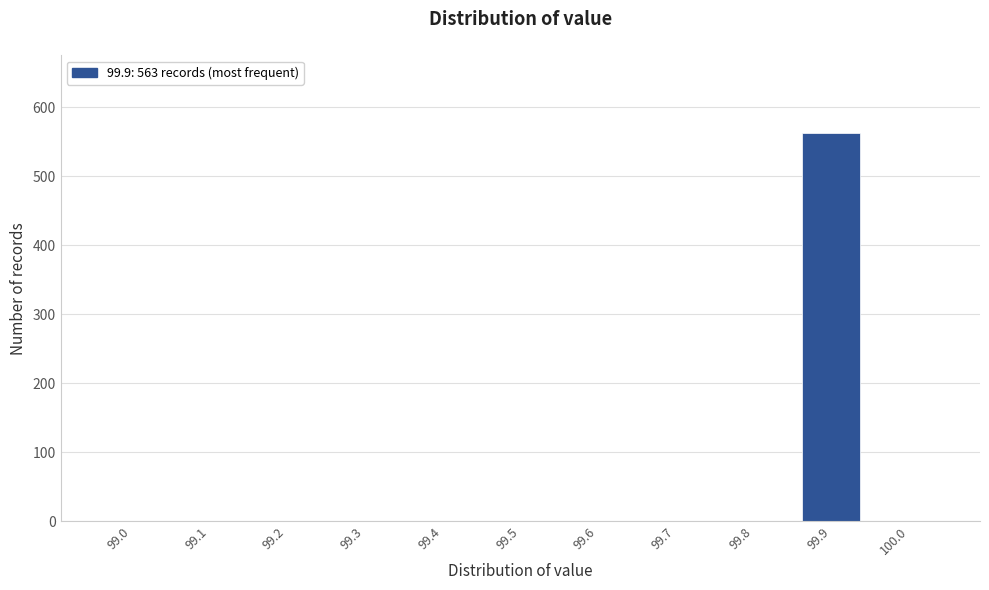

Reading right to left, transcribe all the data shown in this chart.

100.0=0	99.9=563	99.8=0	99.7=0	99.6=0	99.5=0	99.4=0	99.3=0	99.2=0	99.1=0	99.0=0